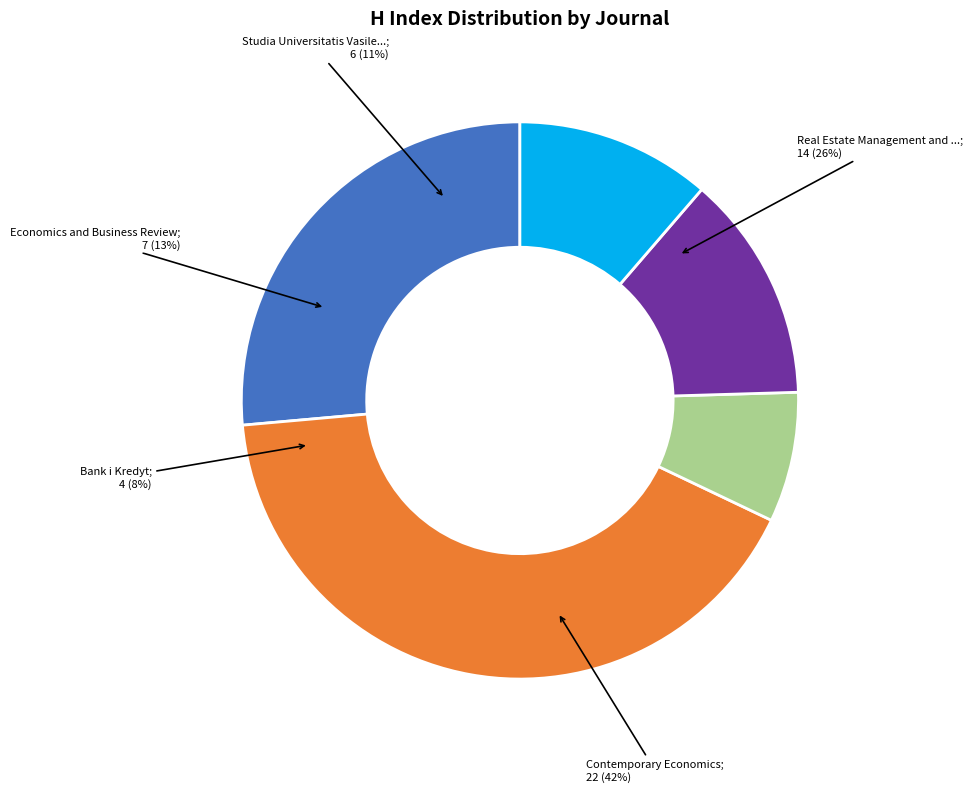

Does any single category account for the majority?

No